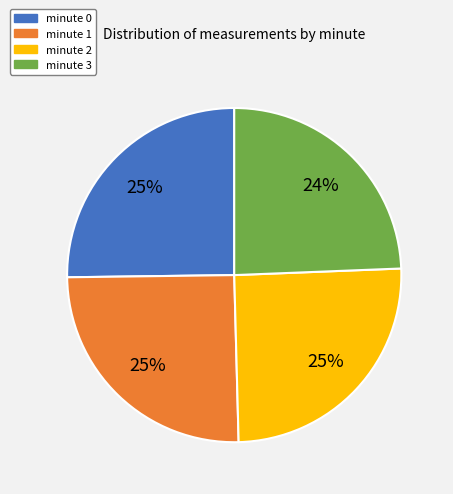

Combined, do minute 3 and minute 0 account for over 50%?

No